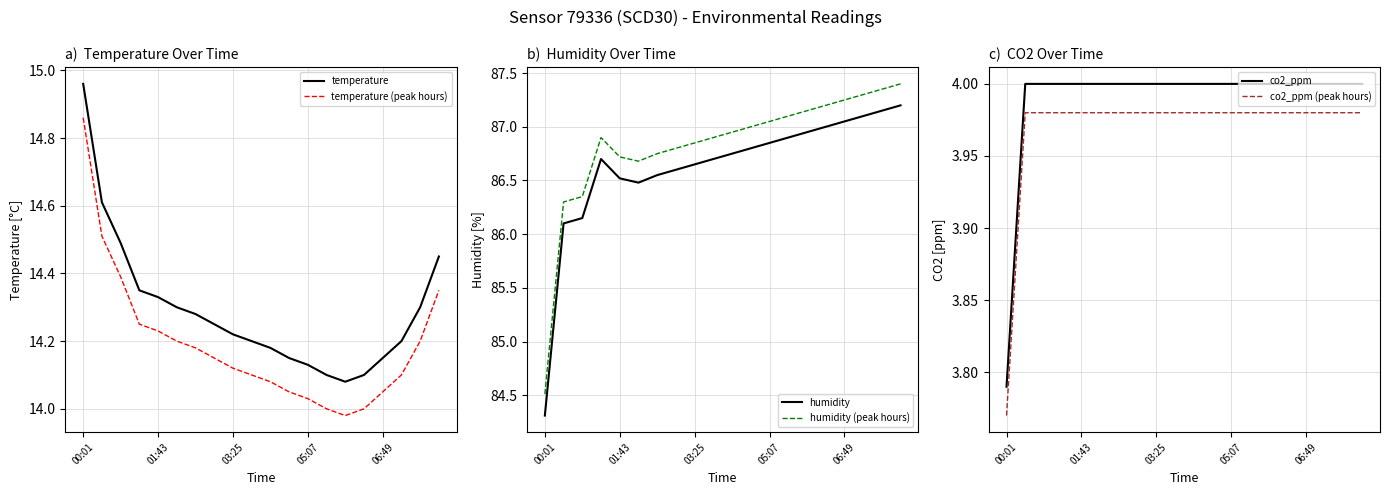

True or false: co2_ppm (peak hours) and co2_ppm intersect in this chart.

False